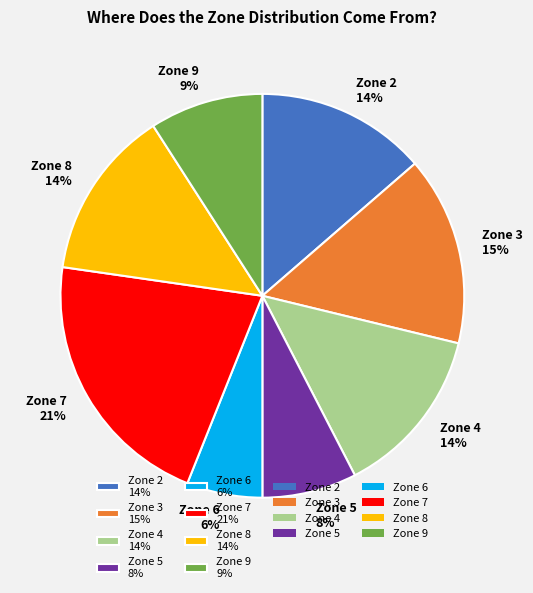

How many slices are in this pie chart?

8